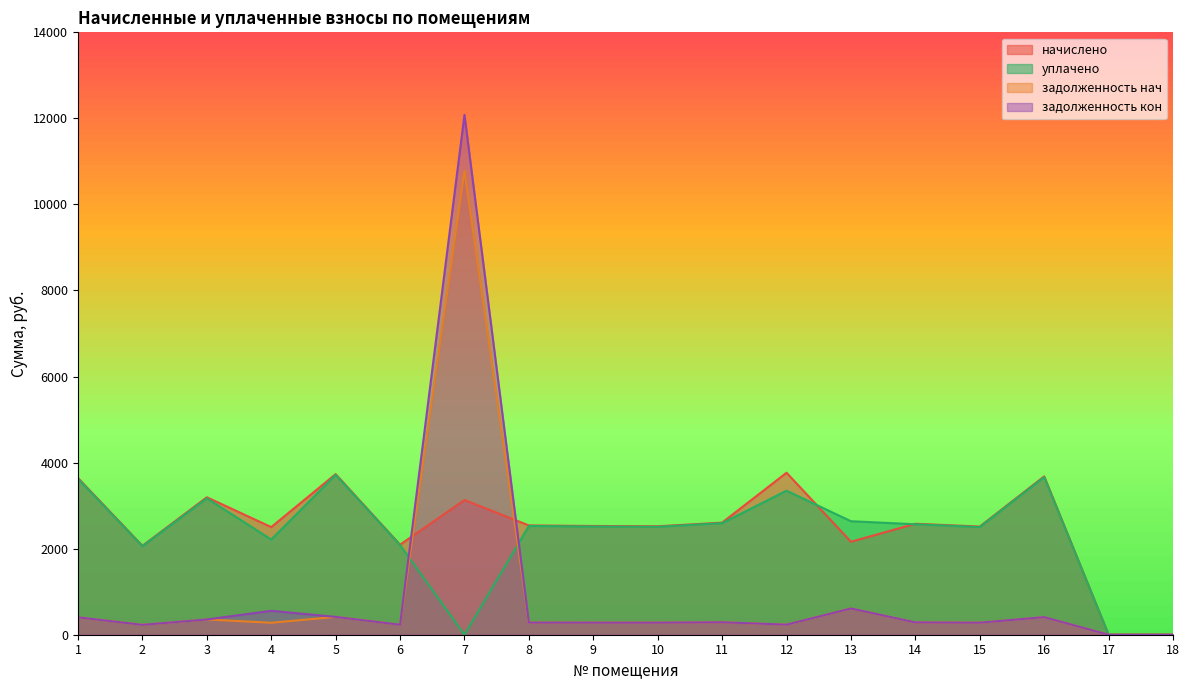

How many values in the начислено series exceed 2540?

9